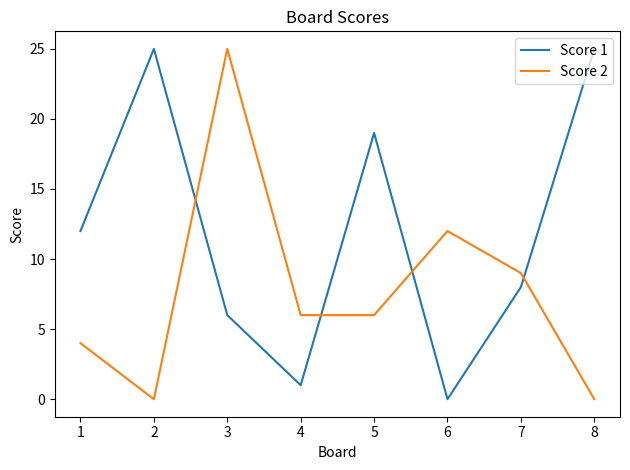

What is the difference between the Score 1 values at 4 and 1?

11